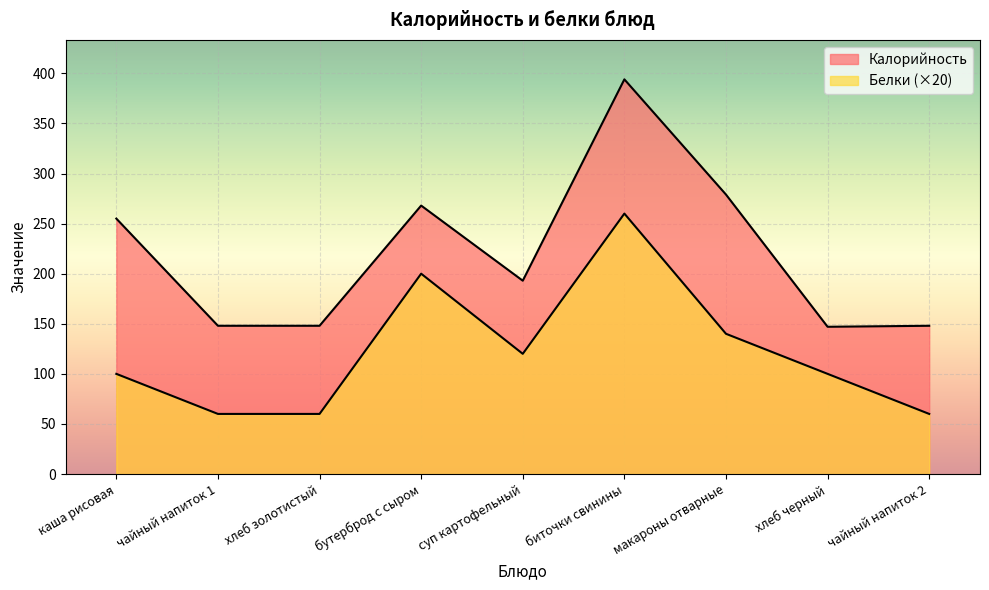

True or false: Белки and Калорийность intersect in this chart.

False